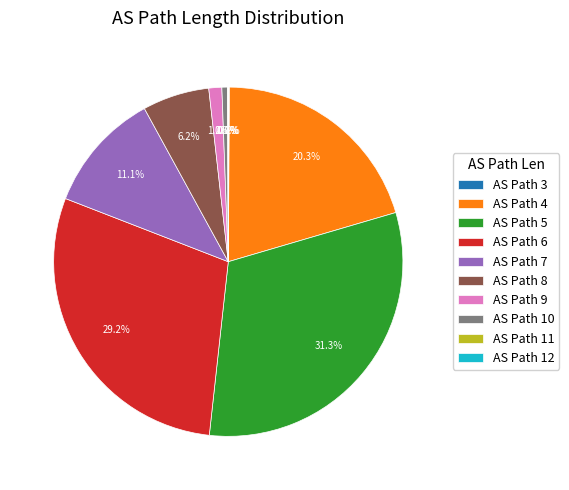

What portion of the pie excludes AS Path 6?

70.8%